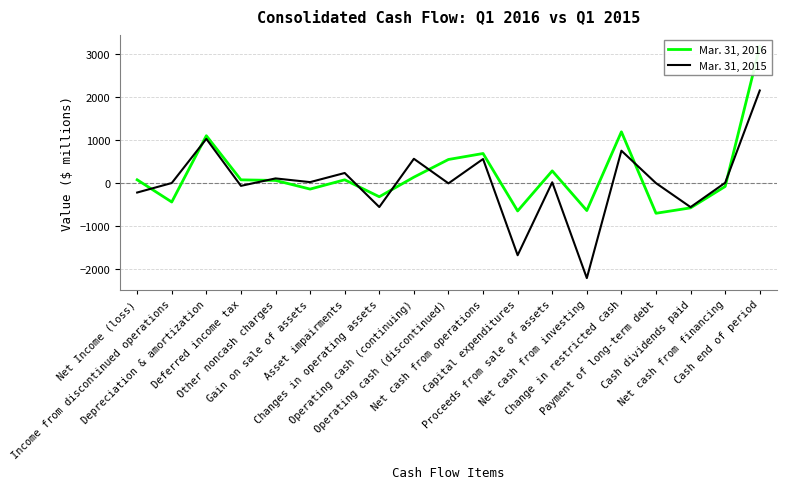

Which has a higher value, Income from discontinued operations or Net cash from financing?

Net cash from financing